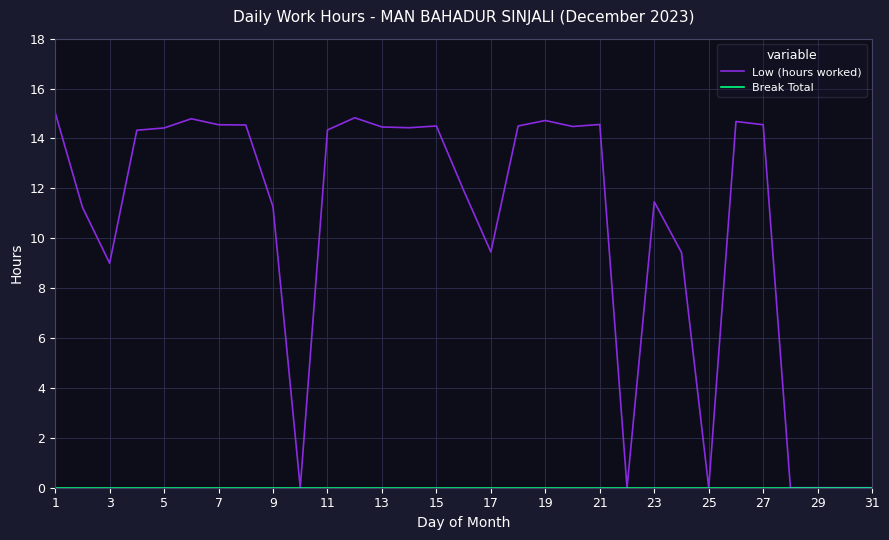

What is the maximum value shown in the chart?

15.0